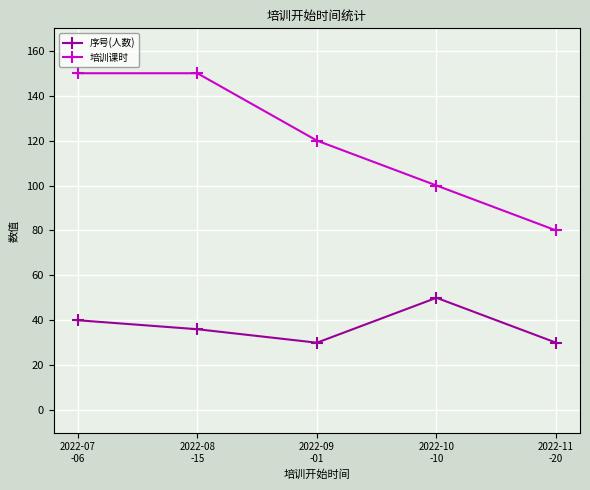

How many lines are shown in the chart?

2